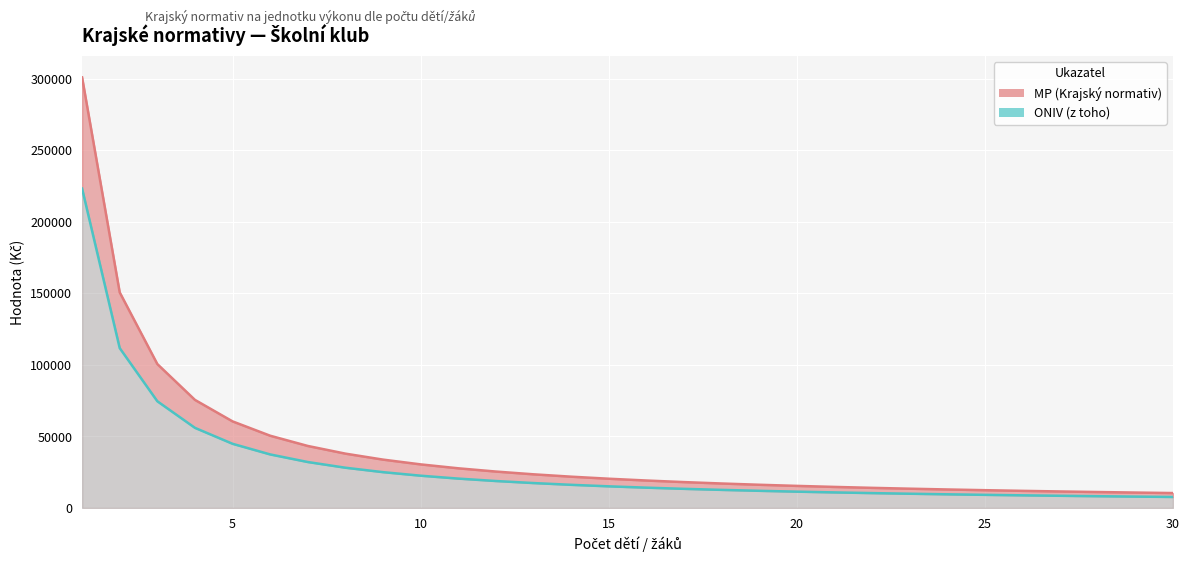

Rank the series by their average value, from highest to lowest.

MP (Krajský normativ), ONIV (z toho)